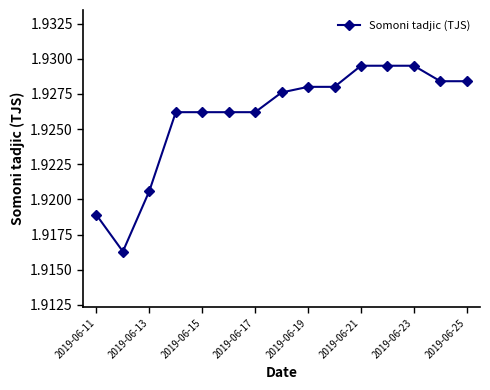

What is the sum of all values?

28.9